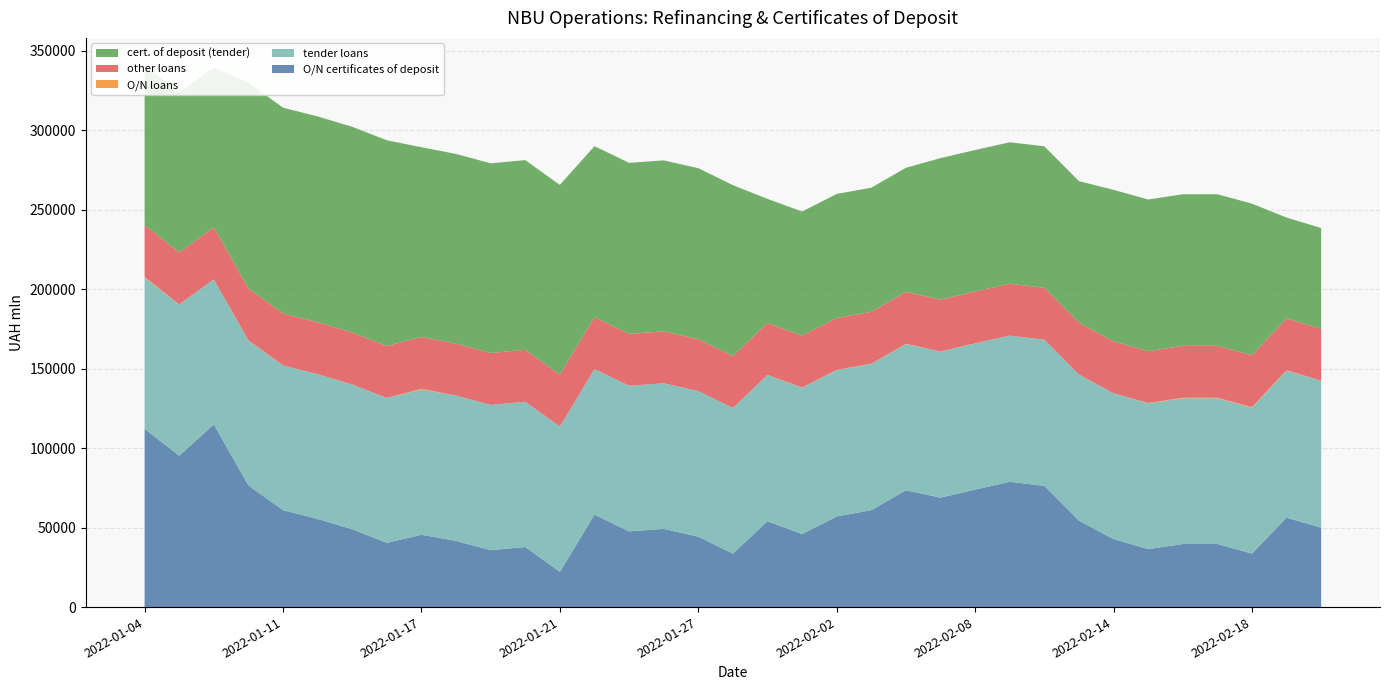

Reading left to right, what are all the values shown in this chart?

O/N certificates of deposit: 2022-01-04=112122.0	2022-01-05=95287.0	2022-01-06=114971.0	2022-01-10=76568.0	2022-01-11=61009.0	2022-01-12=55484.0	2022-01-13=48976.0	2022-01-14=40450.0	2022-01-17=45508.0	2022-01-18=41691.0	2022-01-19=35800.0	2022-01-20=37811.0	2022-01-21=22218.0	2022-01-24=58153.0	2022-01-25=47649.0	2022-01-26=49220.0	2022-01-27=44317.0	2022-01-28=33648.0	2022-01-31=54059.0	2022-02-01=45966.0	2022-02-02=57049.0	2022-02-03=61013.0	2022-02-04=73508.0	2022-02-07=68886.0	2022-02-08=73930.0	2022-02-09=78860.0	2022-02-10=76307.0	2022-02-11=54394.0	2022-02-14=42791.0	2022-02-15=36496.0	2022-02-16=39692.0	2022-02-17=39706.0	2022-02-18=33688.0	2022-02-21=56269.0	2022-02-22=50006.0
tender loans: 2022-01-04=95154.3	2022-01-05=95154.3	2022-01-06=91254.3	2022-01-10=91104.3	2022-01-11=91104.3	2022-01-12=91104.3	2022-01-13=91104.3	2022-01-14=91104.3	2022-01-17=91414.3	2022-01-18=91414.3	2022-01-19=91414.3	2022-01-20=91414.3	2022-01-21=91414.3	2022-01-24=91639.3	2022-01-25=91639.3	2022-01-26=91639.3	2022-01-27=91639.3	2022-01-28=91639.3	2022-01-31=92049.3	2022-02-01=92049.3	2022-02-02=92049.3	2022-02-03=92021.3	2022-02-04=92021.3	2022-02-07=91990.3	2022-02-08=91990.3	2022-02-09=91990.3	2022-02-10=91990.3	2022-02-11=91990.3	2022-02-14=91740.3	2022-02-15=91740.3	2022-02-16=91740.3	2022-02-17=91740.3	2022-02-18=91740.3	2022-02-21=92460.3	2022-02-22=92460.3
O/N loans: 2022-01-04=470.0	2022-01-05=70.0	2022-01-06=0.0	2022-01-10=190.0	2022-01-11=0.0	2022-01-12=0.0	2022-01-13=0.0	2022-01-14=30.0	2022-01-17=420.0	2022-01-18=0.0	2022-01-19=0.0	2022-01-20=0.0	2022-01-21=0.0	2022-01-24=0.0	2022-01-25=0.0	2022-01-26=0.0	2022-01-27=0.0	2022-01-28=1.0	2022-01-31=0.0	2022-02-01=150.0	2022-02-02=150.0	2022-02-03=151.0	2022-02-04=150.0	2022-02-07=0.0	2022-02-08=50.0	2022-02-09=0.0	2022-02-10=0.0	2022-02-11=0.0	2022-02-14=0.0	2022-02-15=200.0	2022-02-16=300.0	2022-02-17=300.0	2022-02-18=401.0	2022-02-21=300.0	2022-02-22=0.0
other loans: 2022-01-04=32716.5	2022-01-05=32716.5	2022-01-06=32716.5	2022-01-10=32716.5	2022-01-11=32716.5	2022-01-12=32716.5	2022-01-13=32716.5	2022-01-14=32716.5	2022-01-17=32697.1	2022-01-18=32697.1	2022-01-19=32697.1	2022-01-20=32697.1	2022-01-21=32697.1	2022-01-24=32654.6	2022-01-25=32654.6	2022-01-26=32654.6	2022-01-27=32654.6	2022-01-28=32654.6	2022-01-31=32654.6	2022-02-01=32654.6	2022-02-02=32654.6	2022-02-03=32654.6	2022-02-04=32654.6	2022-02-07=32654.6	2022-02-08=32652.9	2022-02-09=32652.9	2022-02-10=32652.9	2022-02-11=32652.9	2022-02-14=32652.9	2022-02-15=32652.9	2022-02-16=32652.9	2022-02-17=32652.9	2022-02-18=32652.9	2022-02-21=32652.9	2022-02-22=32651.9
cert. of deposit (tender): 2022-01-04=100677.0	2022-01-05=100677.0	2022-01-06=100677.0	2022-01-10=129462.0	2022-01-11=129462.0	2022-01-12=129462.0	2022-01-13=129462.0	2022-01-14=129462.0	2022-01-17=119357.0	2022-01-18=119357.0	2022-01-19=119357.0	2022-01-20=119357.0	2022-01-21=119357.0	2022-01-24=107605.0	2022-01-25=107605.0	2022-01-26=107605.0	2022-01-27=107605.0	2022-01-28=107605.0	2022-01-31=78095.0	2022-02-01=78095.0	2022-02-02=78095.0	2022-02-03=78095.0	2022-02-04=78095.0	2022-02-07=89014.0	2022-02-08=89014.0	2022-02-09=89014.0	2022-02-10=89014.0	2022-02-11=89014.0	2022-02-14=95402.0	2022-02-15=95402.0	2022-02-16=95402.0	2022-02-17=95402.0	2022-02-18=95402.0	2022-02-21=63436.0	2022-02-22=63436.0